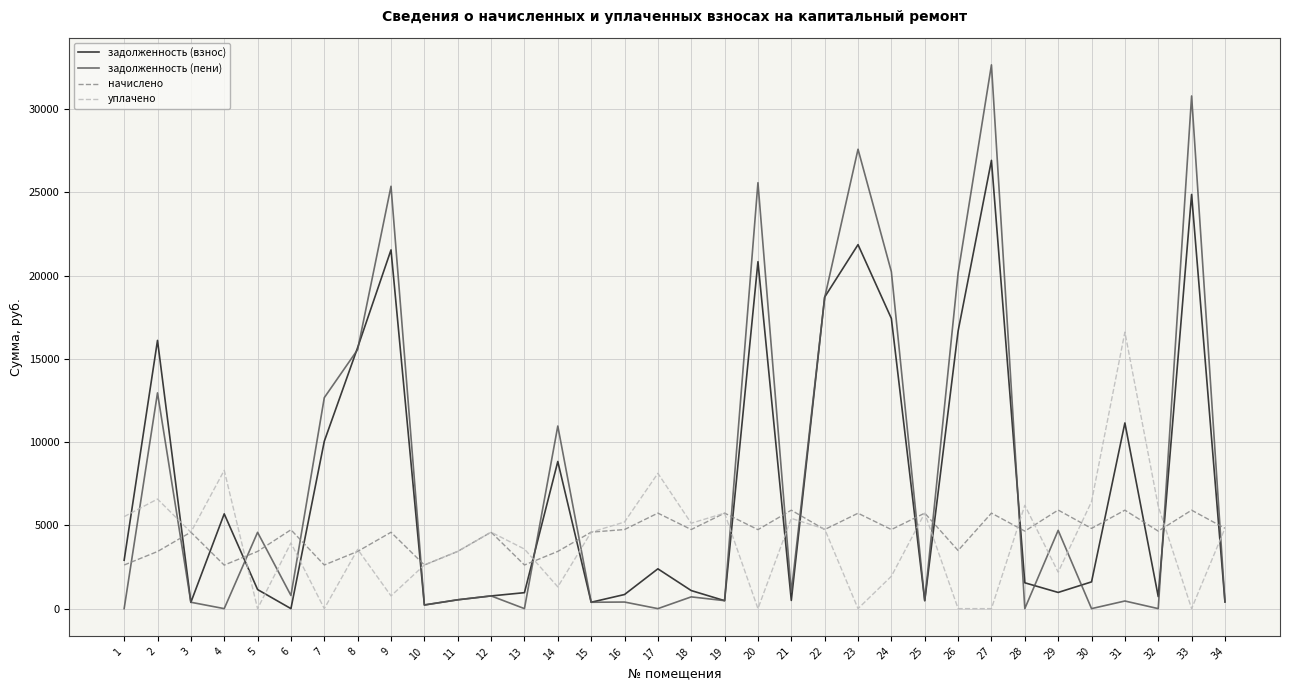

What is the maximum value for уплачено?

16605.4